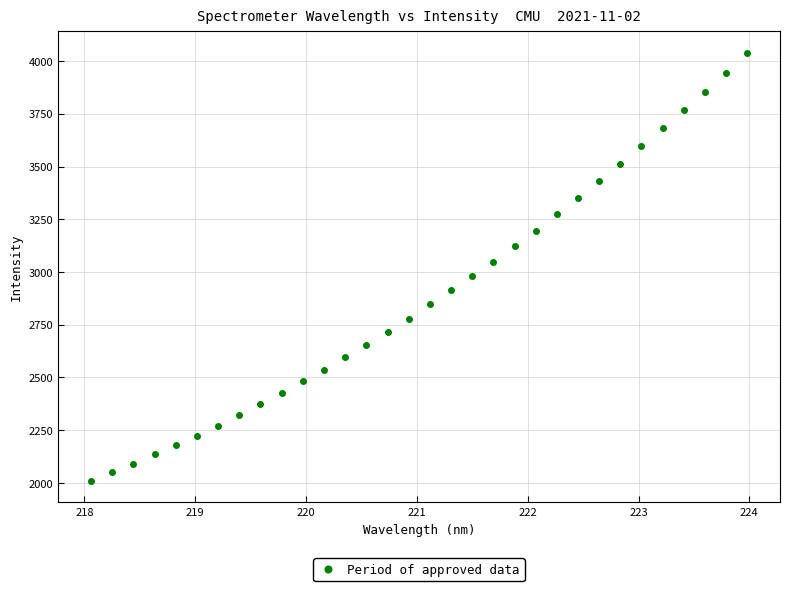

What is the range of Y values (max minus min)?

2030.1